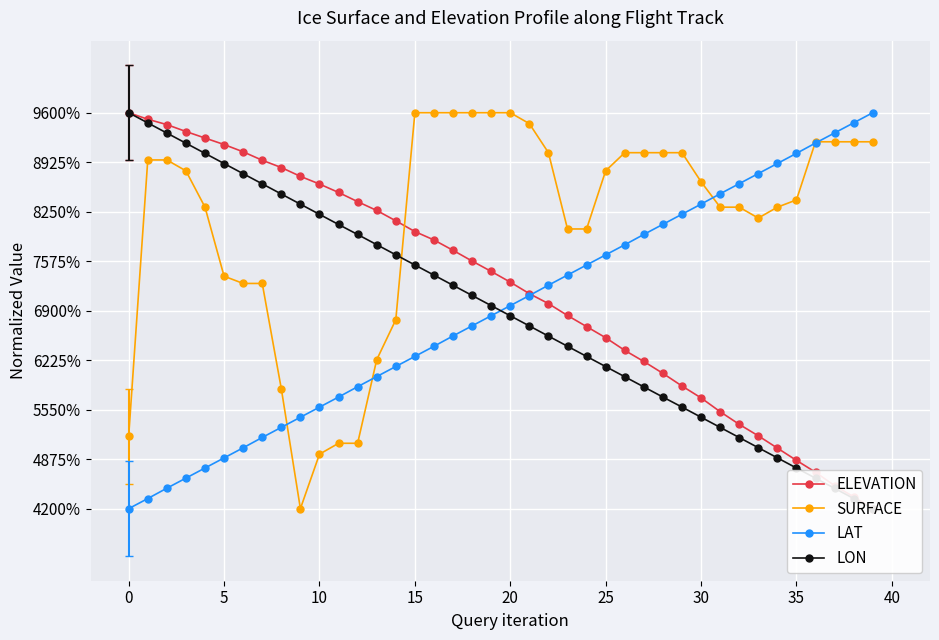

Is the value of LON at 20 greater than the value of LAT at 18?

Yes